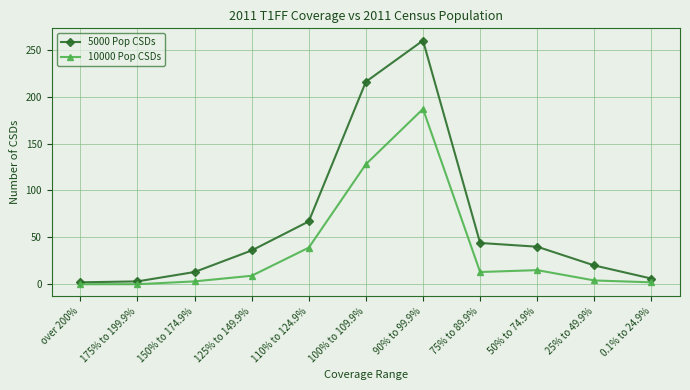

At 175% to 199.9%, list the series in order from smallest to largest.

10000 Pop CSDs, 5000 Pop CSDs